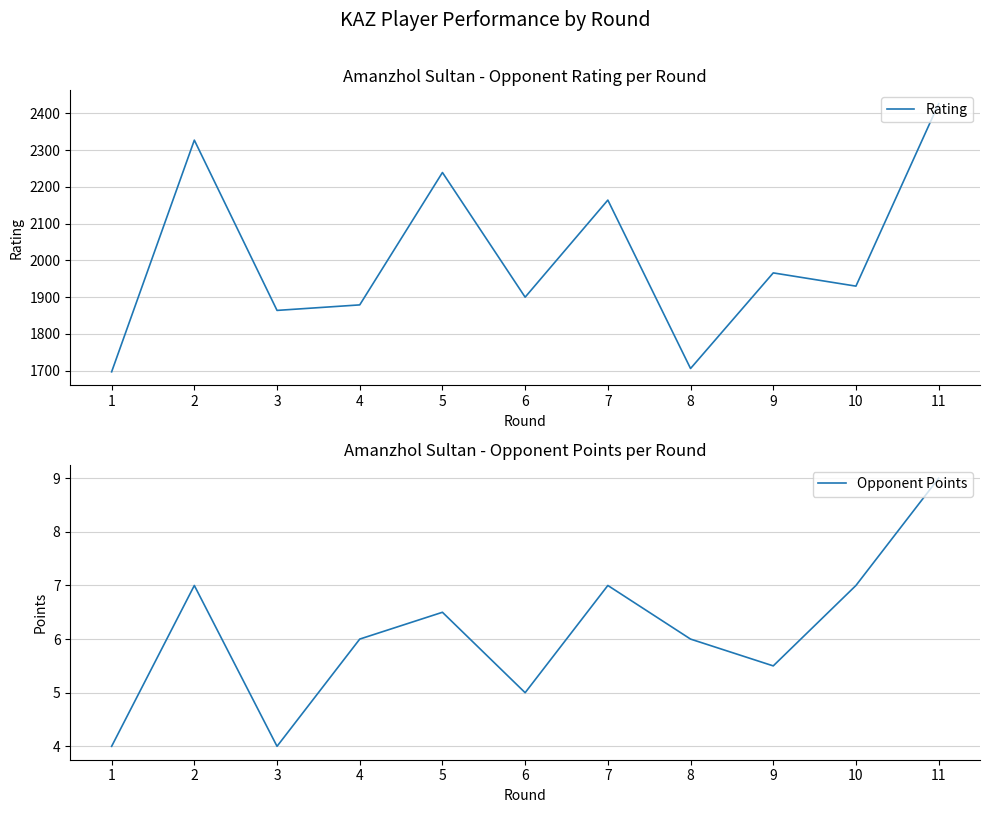

True or false: Opponent Points has a value of 3.4 at 5.

False